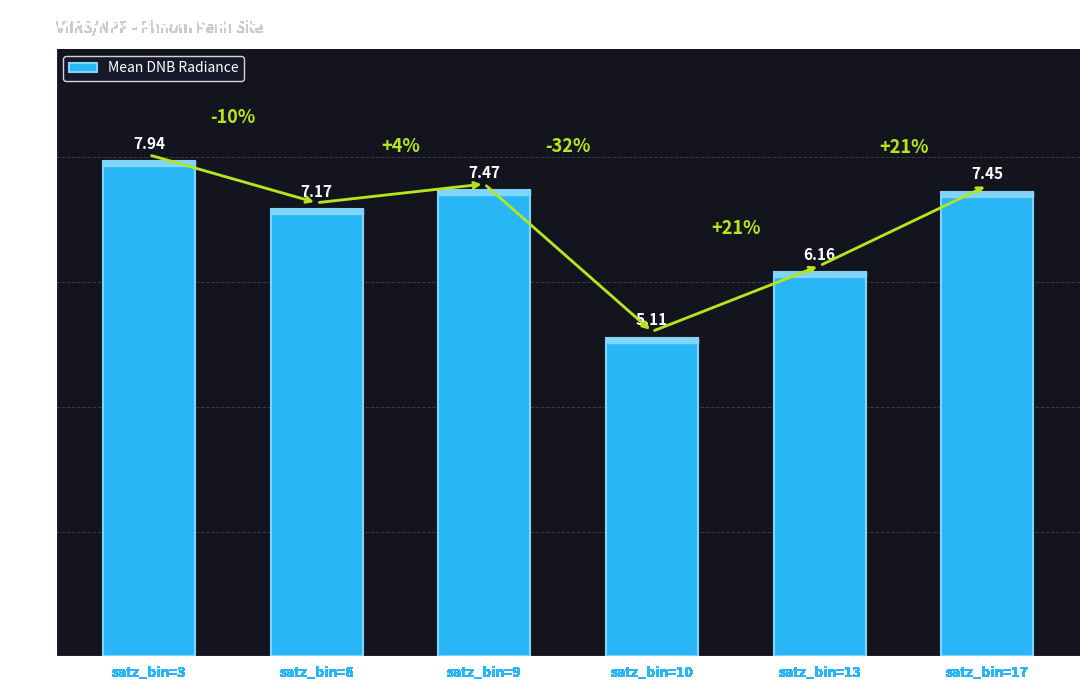

What is the change in value from satz_bin=6 to satz_bin=17?

+0.3